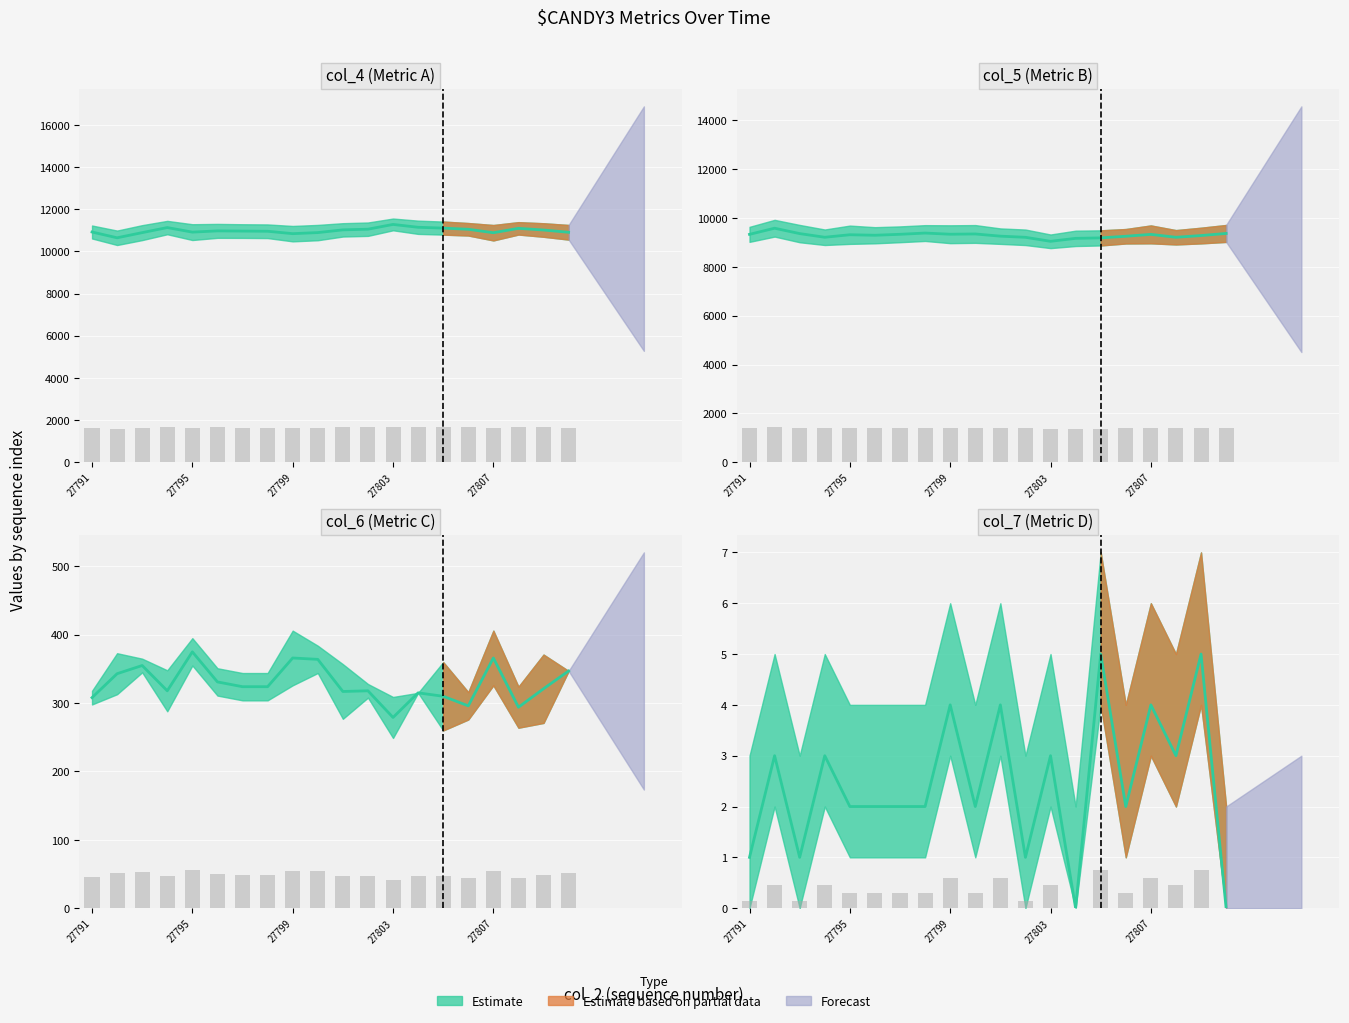

Reading left to right, transcribe all the data shown in this chart.

col_4: 27791=10923	27792=10648	27793=10893	27794=11133	27795=10917	27796=10976	27797=10967	27798=10958	27799=10844	27800=10895	27801=11024	27802=11056	27803=11282	27804=11147	27805=11108	27806=11052	27807=10888	27808=11096	27809=11017	27810=10909
col_5: 27791=9333	27792=9584	27793=9364	27794=9214	27795=9317	27796=9296	27797=9335	27798=9386	27799=9338	27800=9349	27801=9259	27802=9212	27803=9048	27804=9169	27805=9188	27806=9255	27807=9332	27808=9213	27809=9284	27810=9370
col_6: 27791=308	27792=343	27793=355	27794=318	27795=375	27796=331	27797=324	27798=324	27799=366	27800=364	27801=317	27802=318	27803=279	27804=315	27805=310	27806=296	27807=366	27808=294	27809=321	27810=347
col_7: 27791=1	27792=3	27793=1	27794=3	27795=2	27796=2	27797=2	27798=2	27799=4	27800=2	27801=4	27802=1	27803=3	27804=0	27805=5	27806=2	27807=4	27808=3	27809=5	27810=0